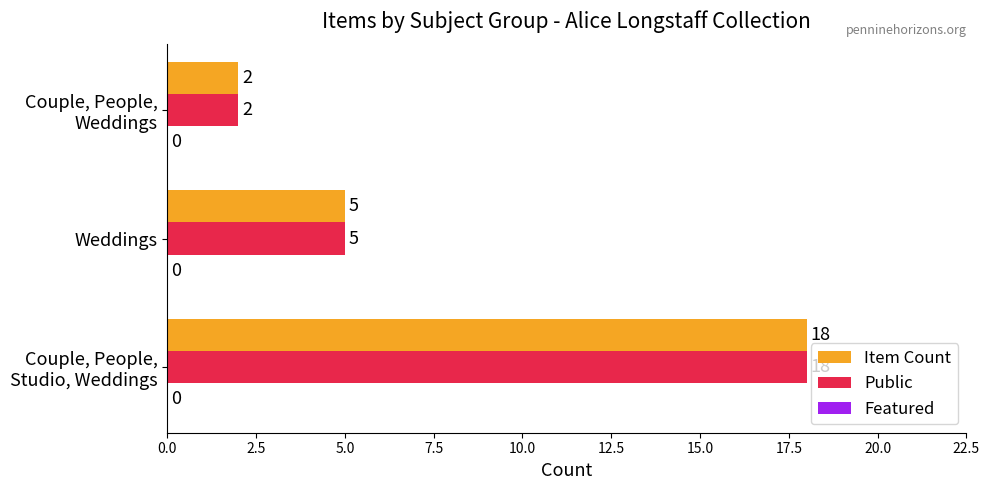

How many categories are shown in the chart?

3